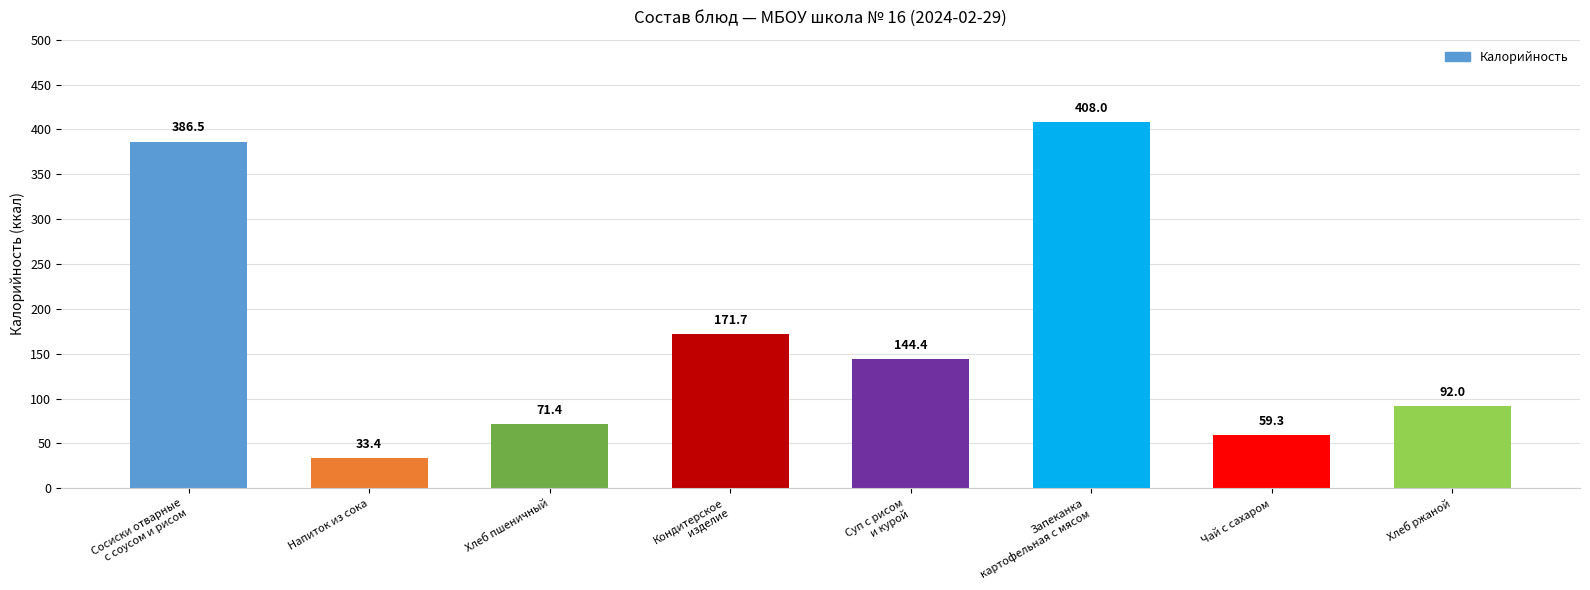

True or false: the data shows 144.4 at Суп с рисом
и курой.

True